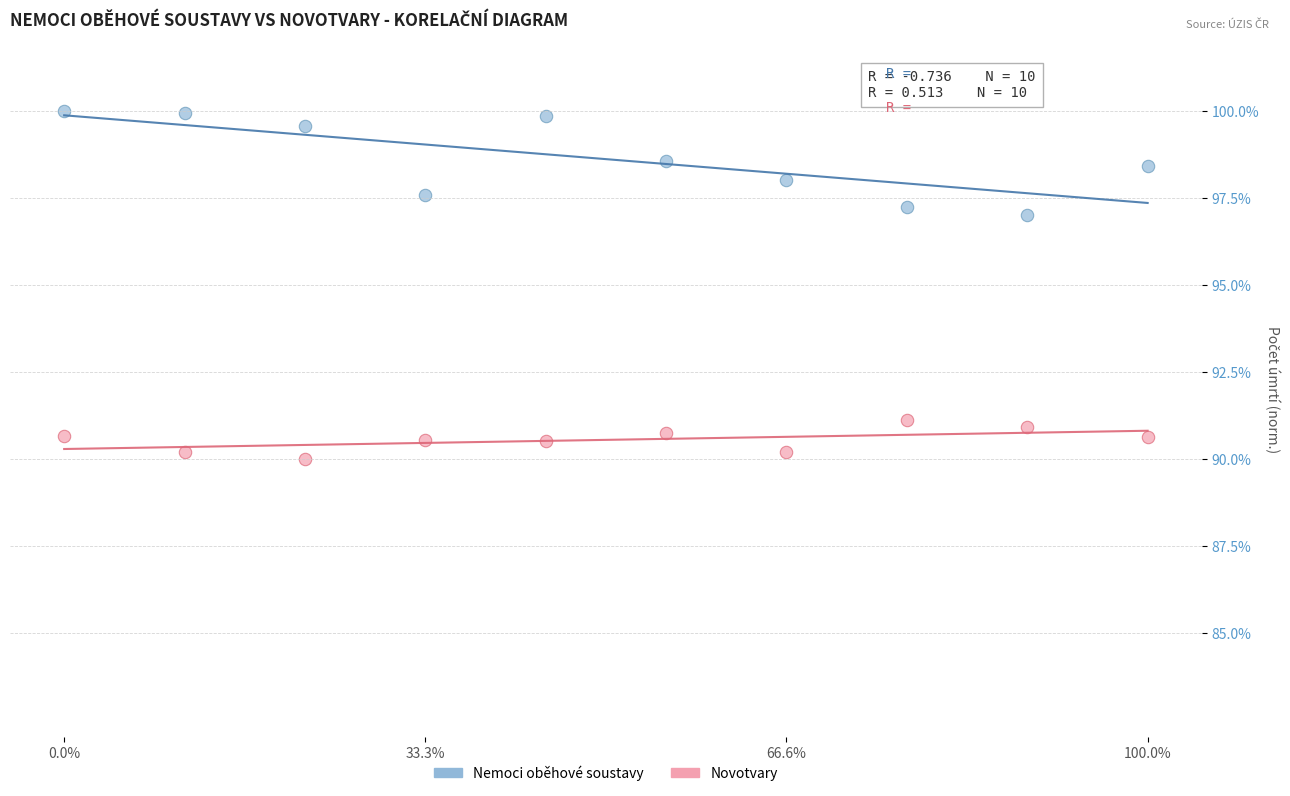

Which series reaches the maximum Y coordinate?

Nemoci oběhové soustavy